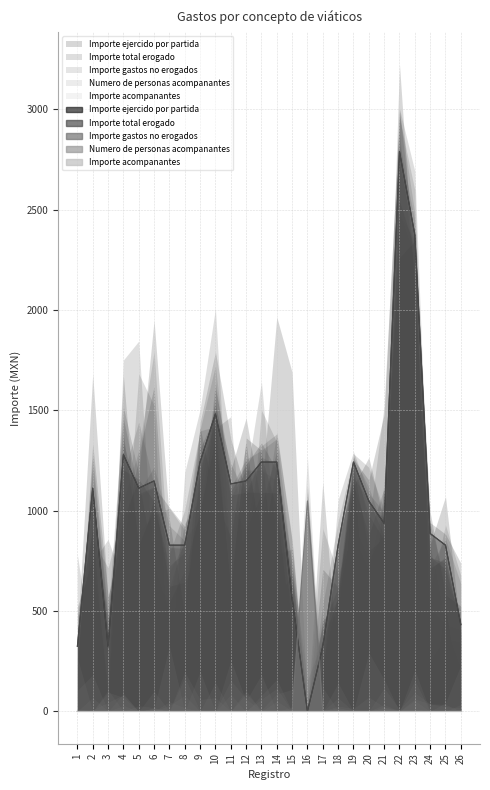

Which has a higher value, 5 or 14?

14